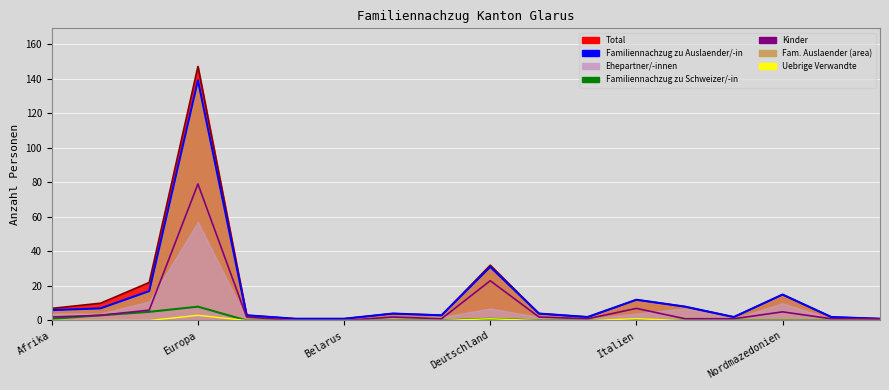

What is the highest value of the Kinder series?

79